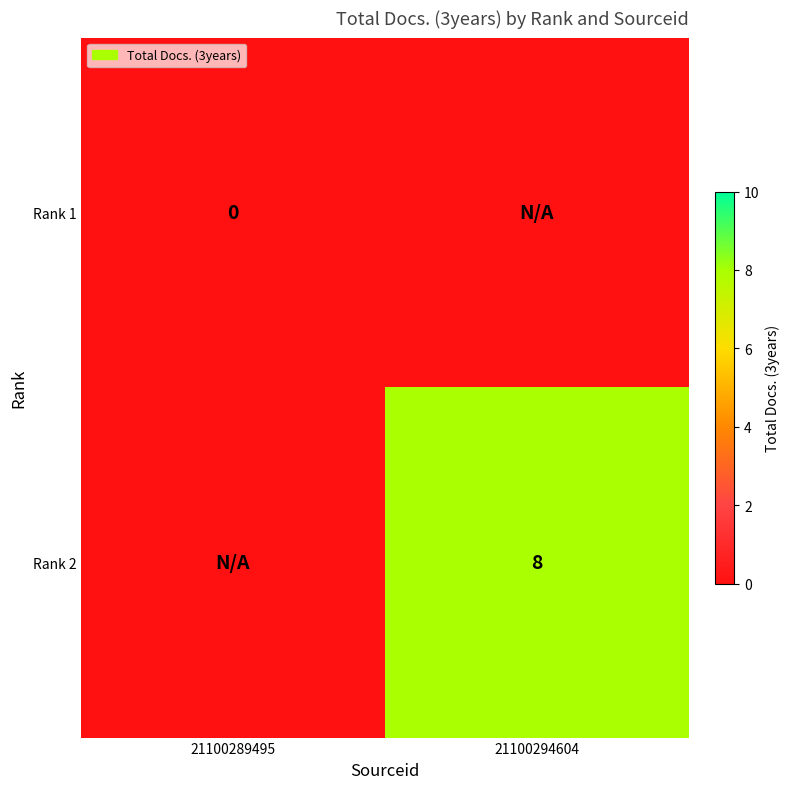

Is the value of Rank 1 at 21100289495 greater than the value of Rank 2 at 21100294604?

No